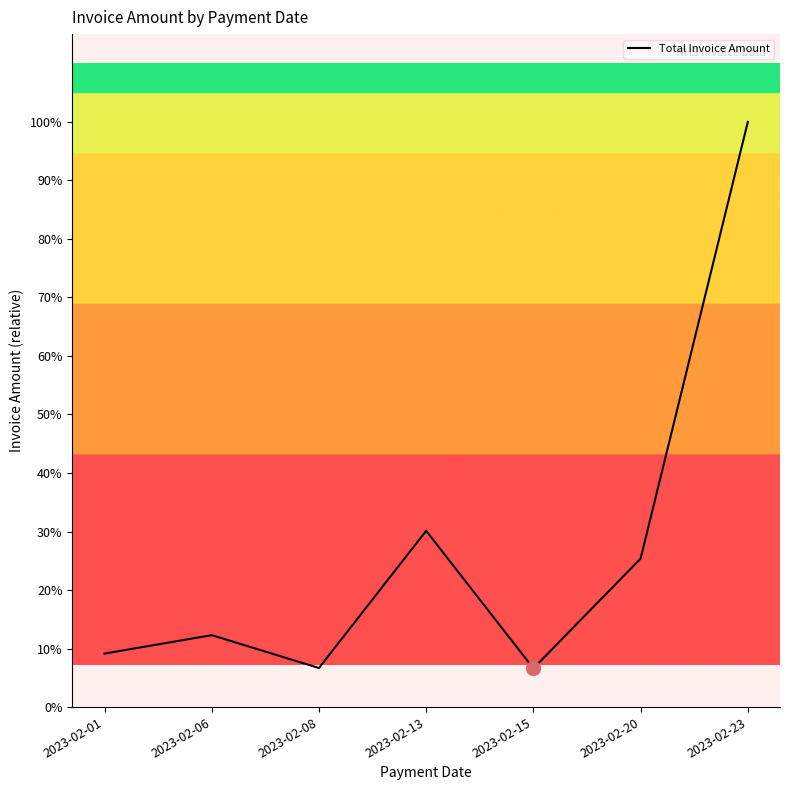

Where is the first local maximum?

2023-02-06